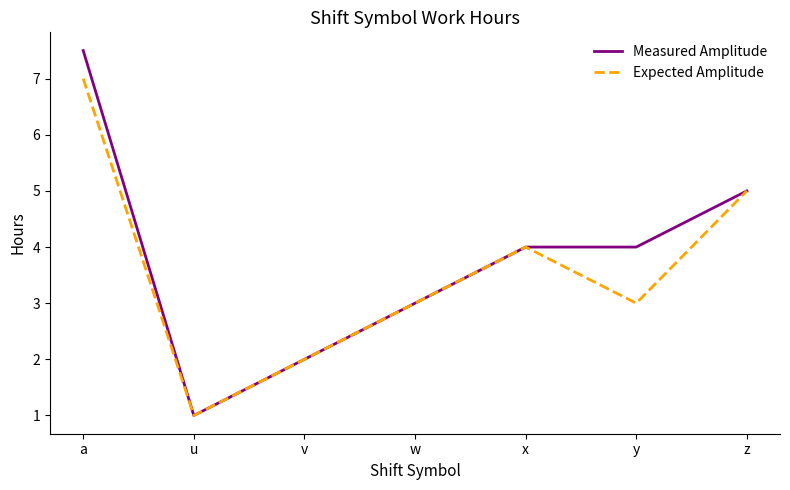

Where is the first local minimum for Measured Amplitude?

u